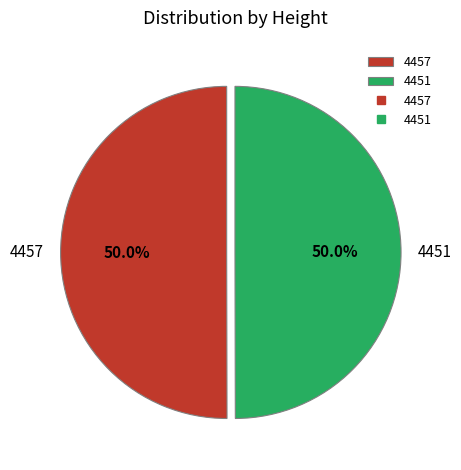

What percentage is the 4457 slice, to the nearest percent?

50%